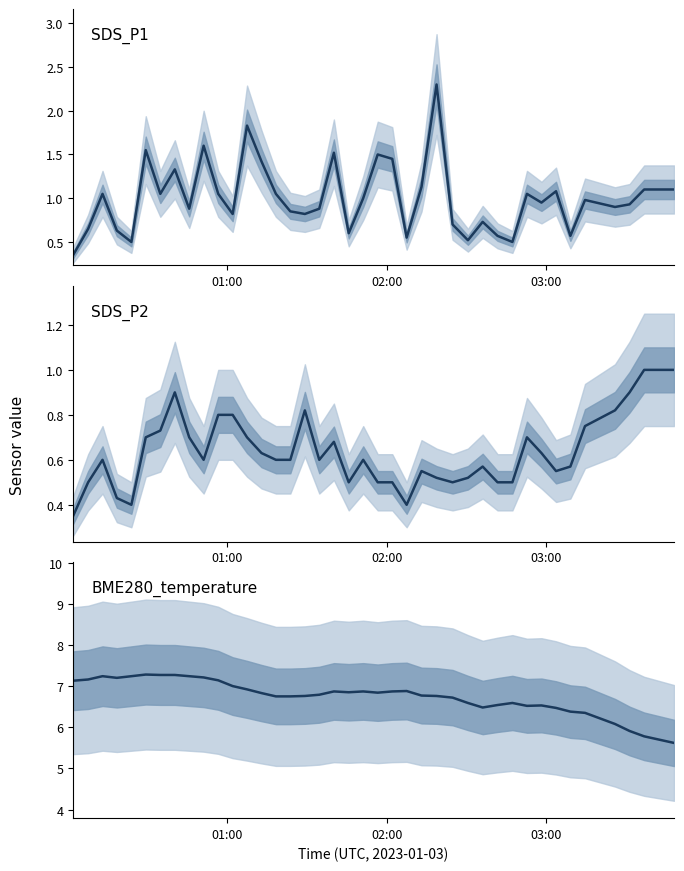

Does the chart display data point markers on the line(s)?

No